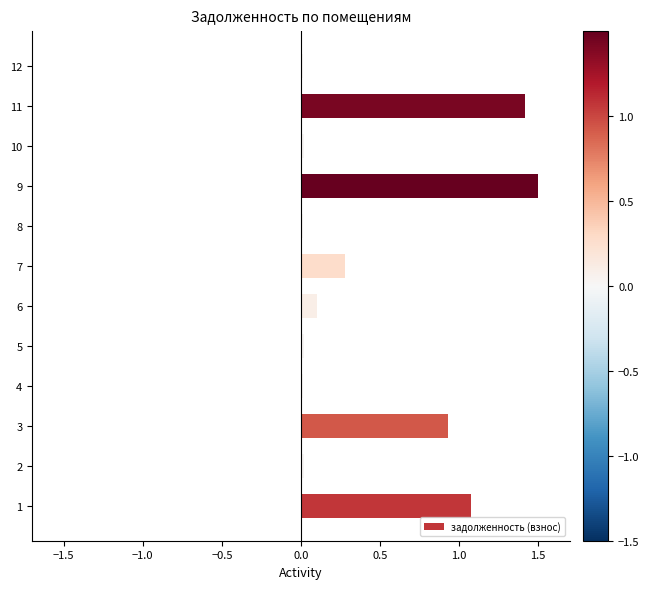

What is the approximate value at 11?

1.4